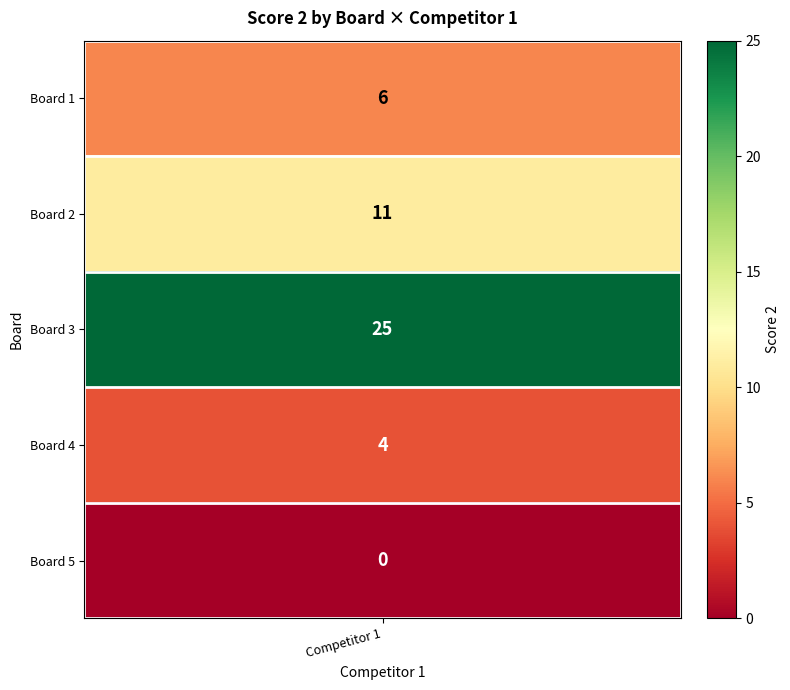

List the labels in order of value, largest first.

3, 2, 1, 4, 5